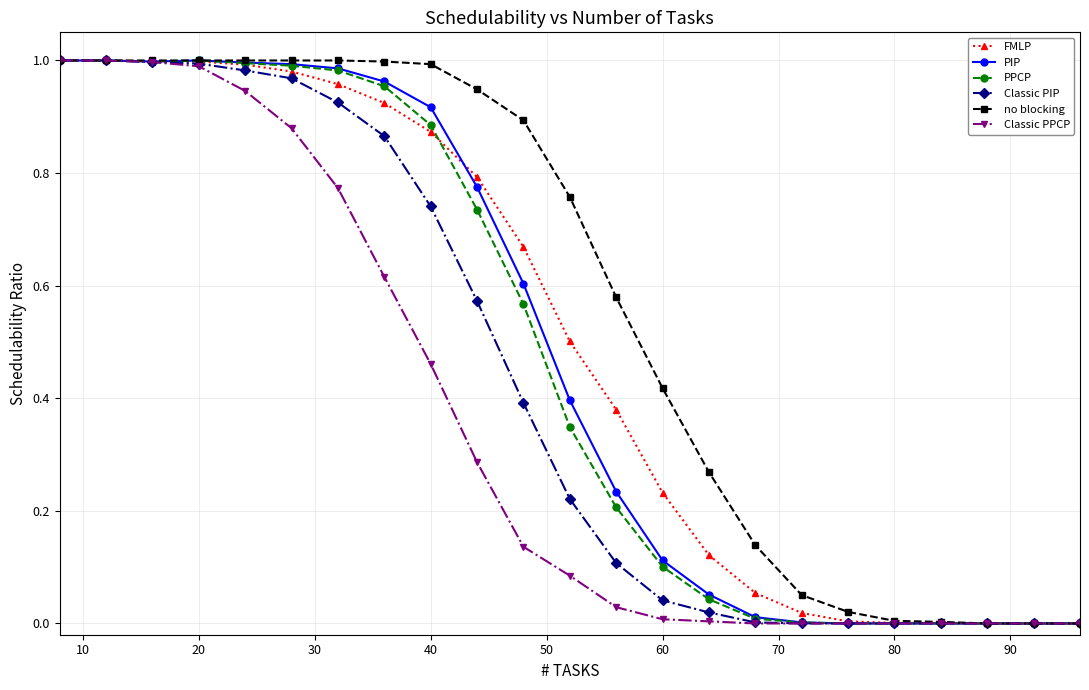

Count the number of data series in this chart.

6